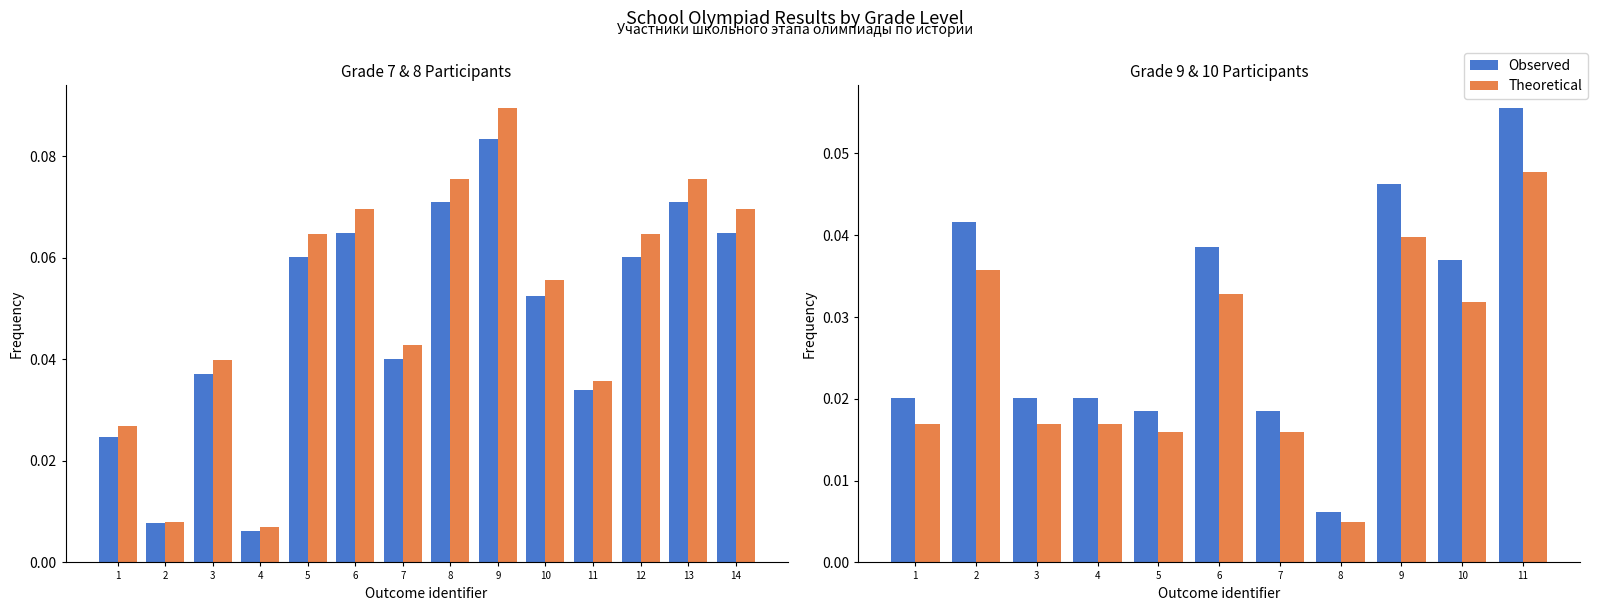

At which label is Observed closest to 0?

8